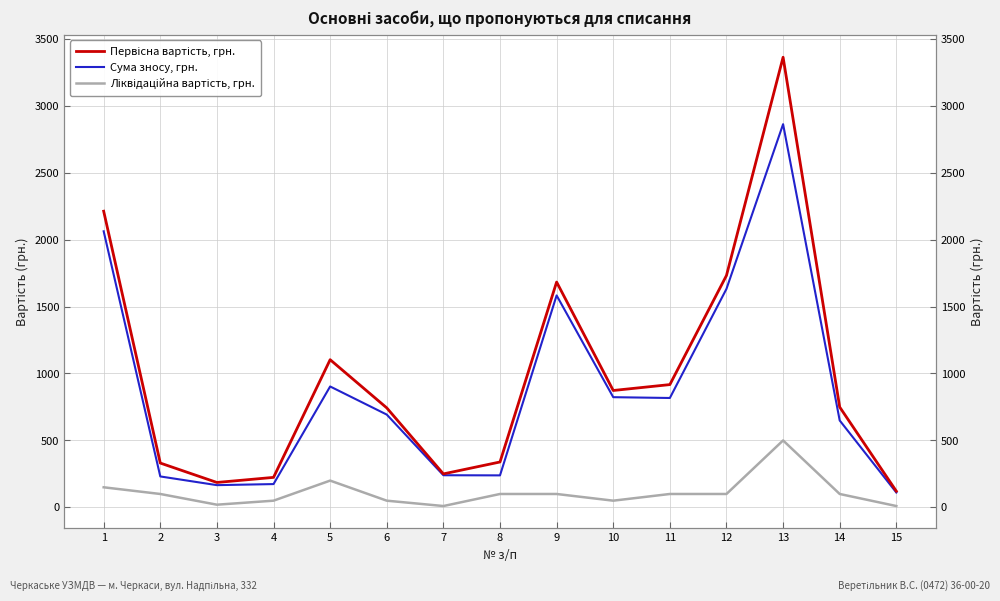

Reading left to right, list all the values displayed in this chart.

Первісна вартість, грн.: 2212	331	186	224	1103	743	250	339	1683	873	917	1732	3362	749	121
Сума зносу, грн.: 2062	231	166	174	903	693	240	239	1583	823	817	1632	2862	649	111
Ліквідаційна вартість, грн.: 150	100	20	50	200	50	10	100	100	50	100	100	500	100	10